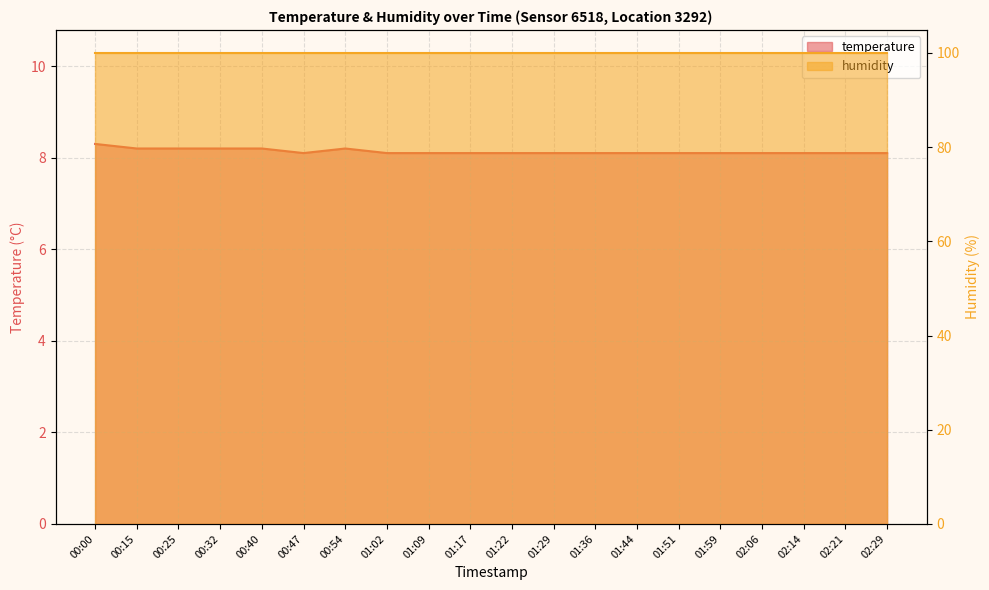

List the labels in order of value, smallest first.

00:47, 01:02, 01:09, 01:17, 01:22, 01:29, 01:36, 01:44, 01:51, 01:59, 02:06, 02:14, 02:21, 02:29, 00:15, 00:25, 00:32, 00:40, 00:54, 00:00